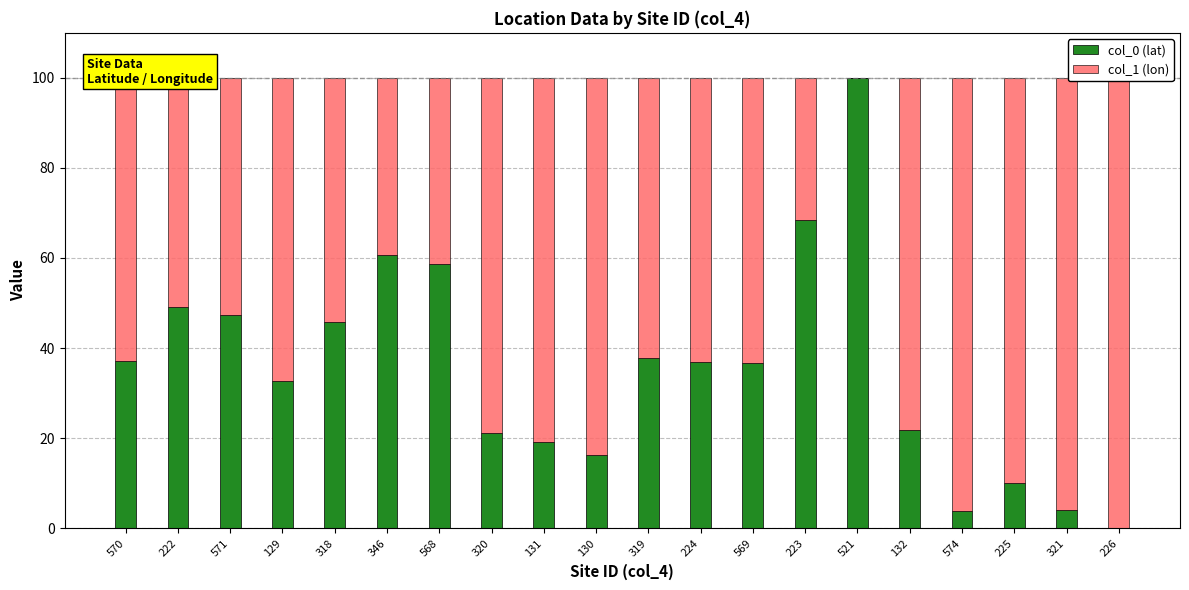

Count the number of data series in this chart.

2